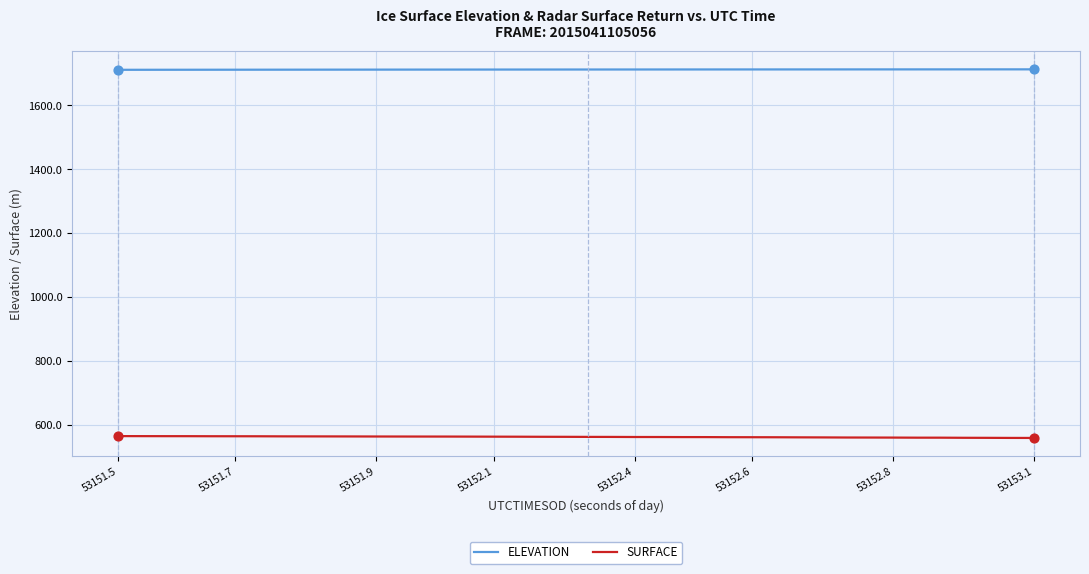

What is the highest value of the SURFACE series?

565.8